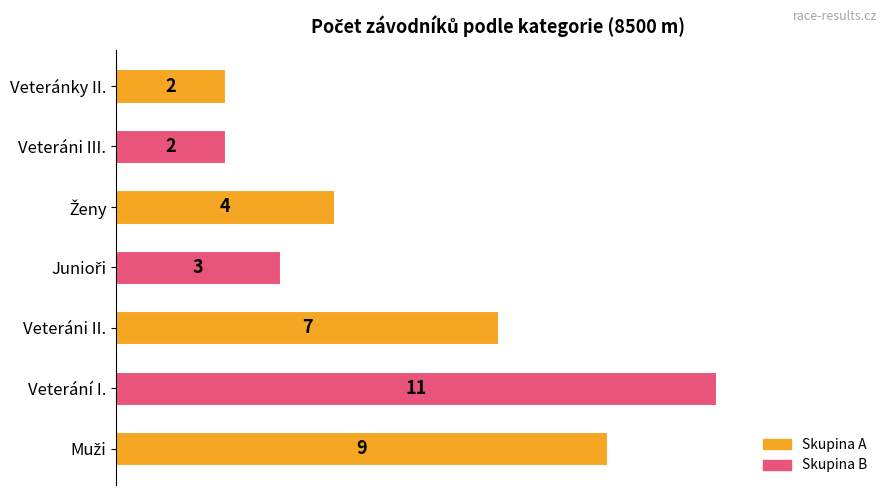

Count the values in the range 2 to 9.

6